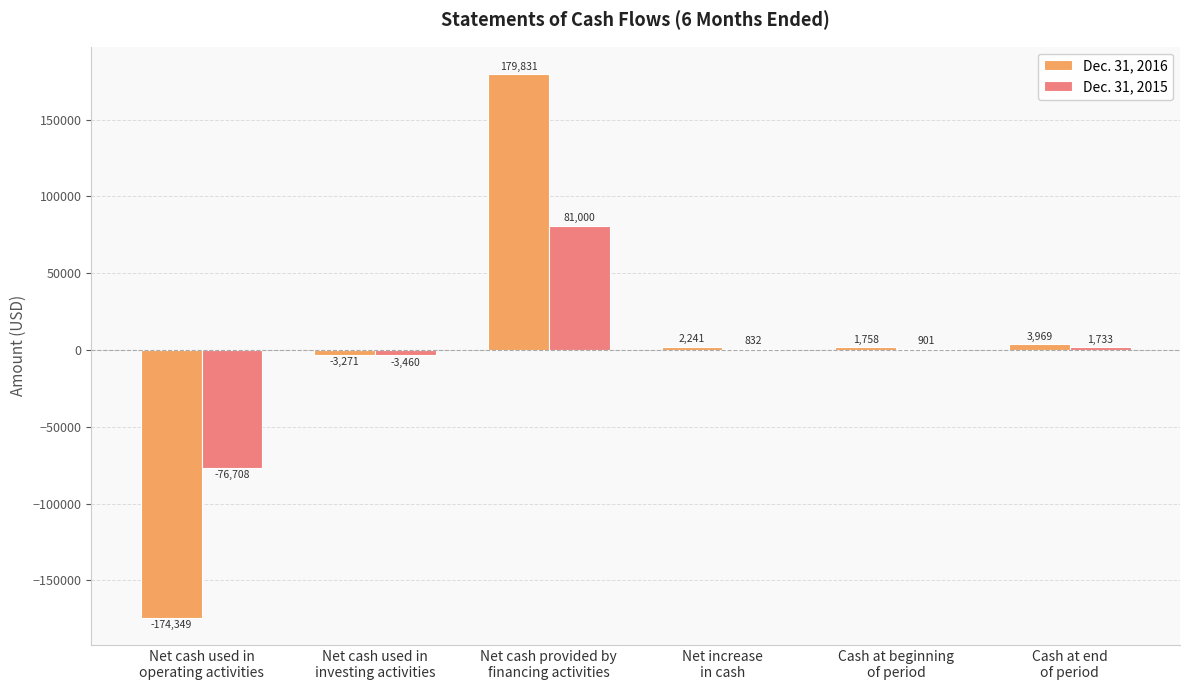

At which category is the sum across all series the highest?

Net cash provided by
financing activities